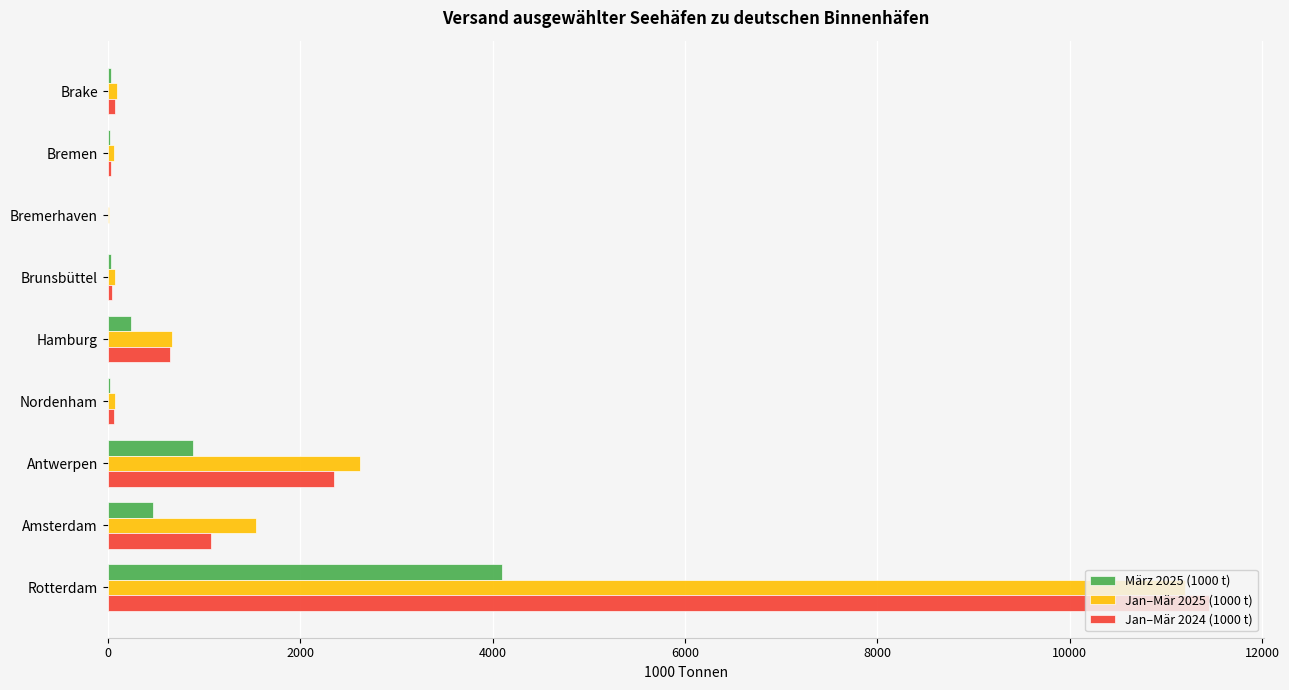

What is the maximum value shown in the chart?

11447.4